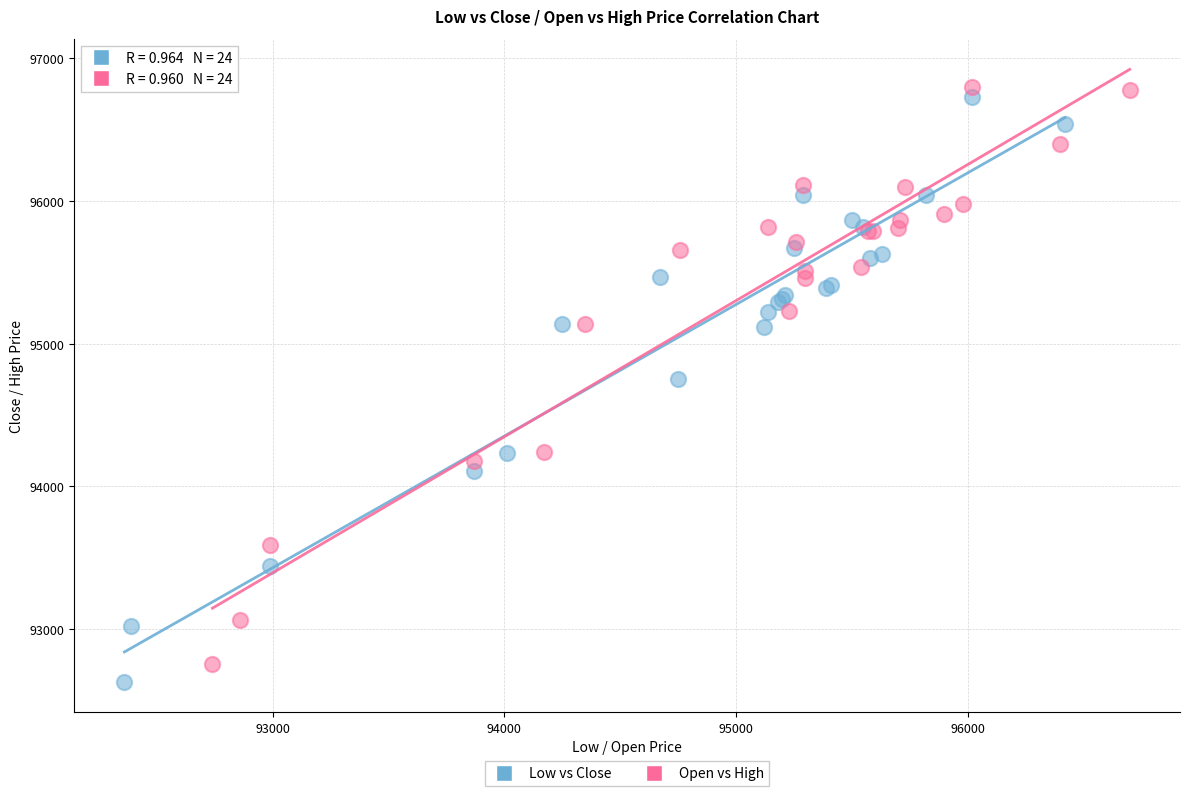

What are all the series names shown in the legend?

Low vs Close, Open vs High